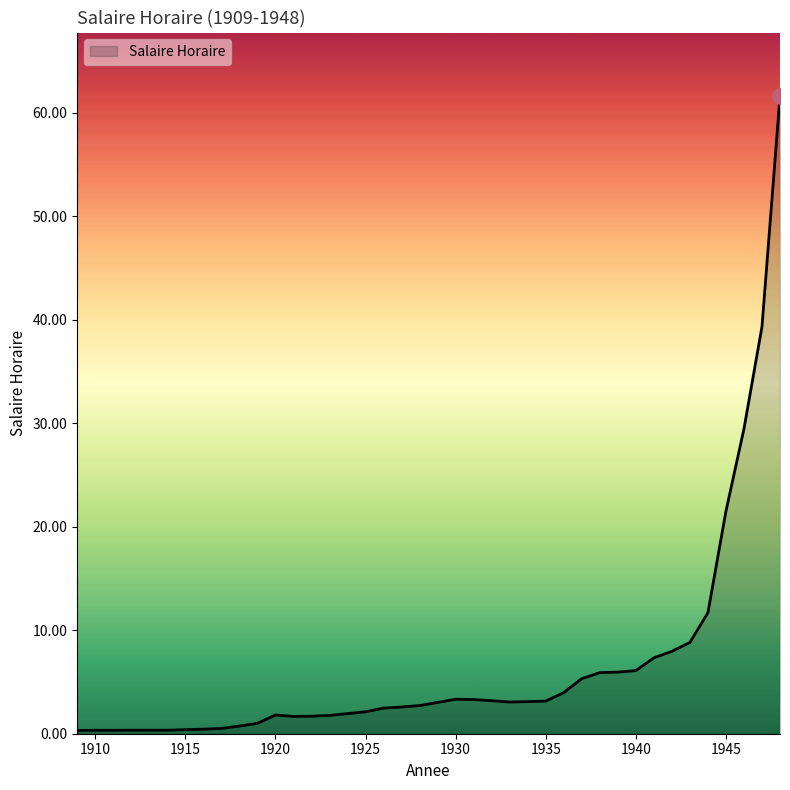

What is the greatest value displayed?

61.6